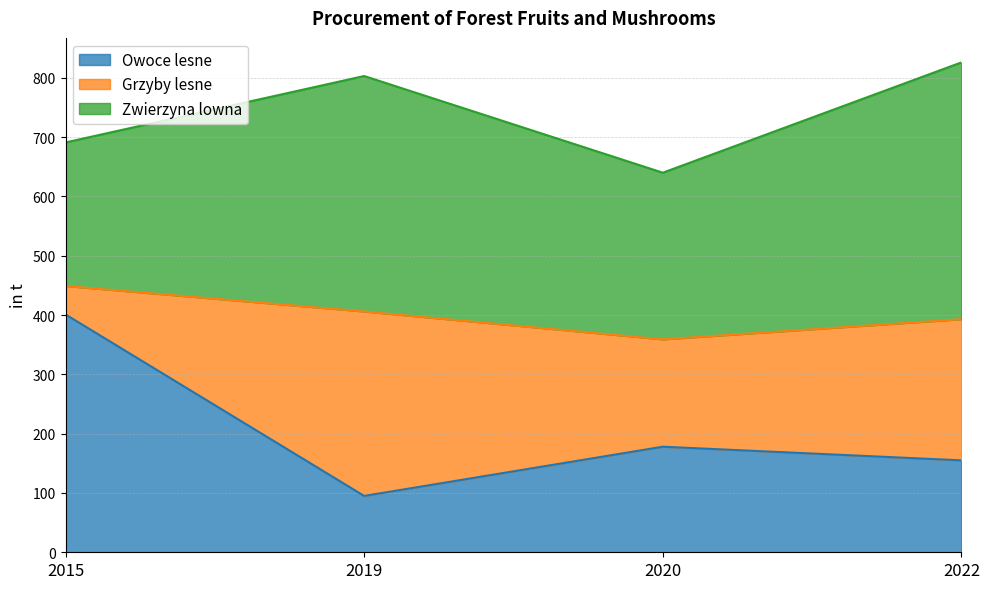

What is the minimum value shown in the chart?

48